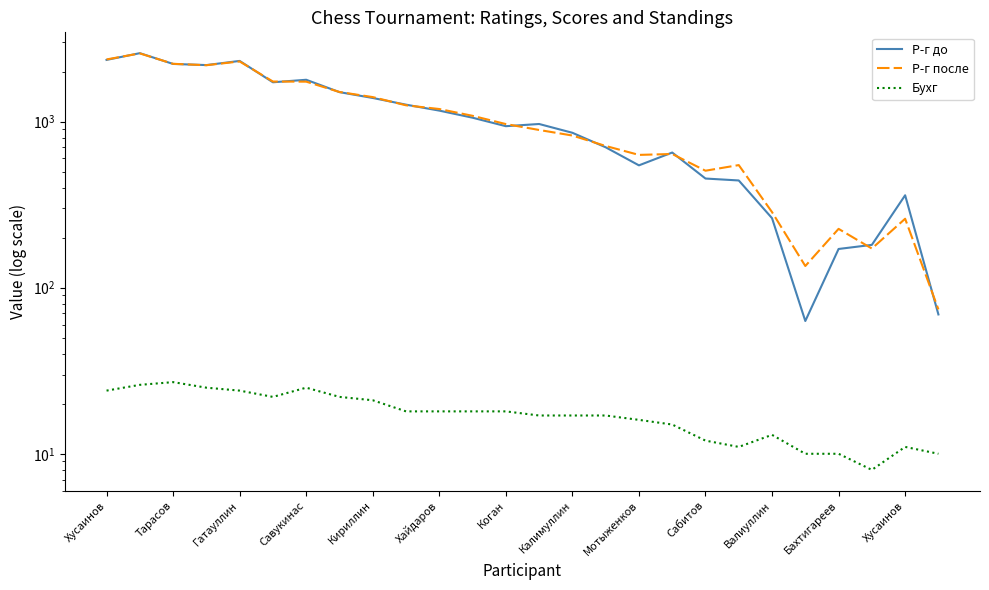

What is the lowest value of the Р-г до series?

63